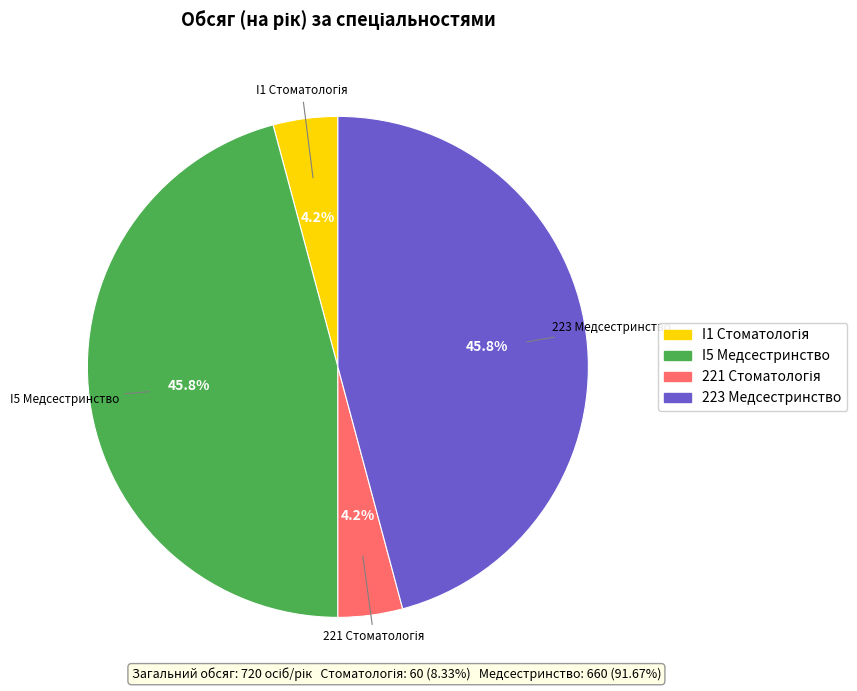

What portion of the pie excludes 223 Медсестринство?

54.2%